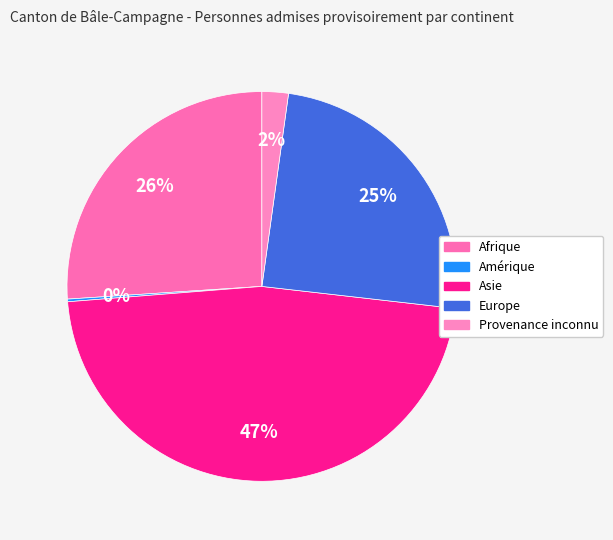

To the nearest percent, what is the difference between the largest and smallest slice percentages?

47%